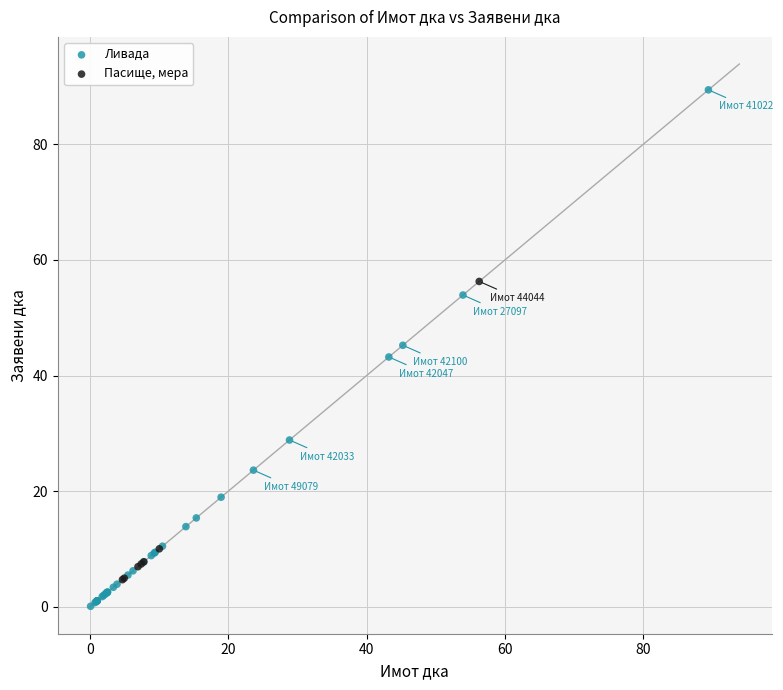

Which series contains the highest Y value?

Ливада